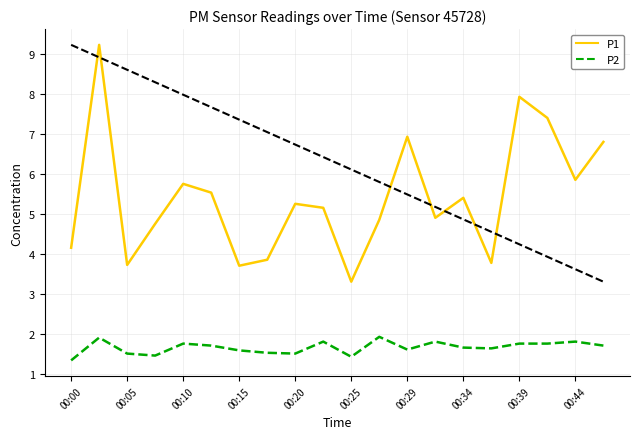

What is the difference between the maximum and minimum values in the P2 series?

0.6